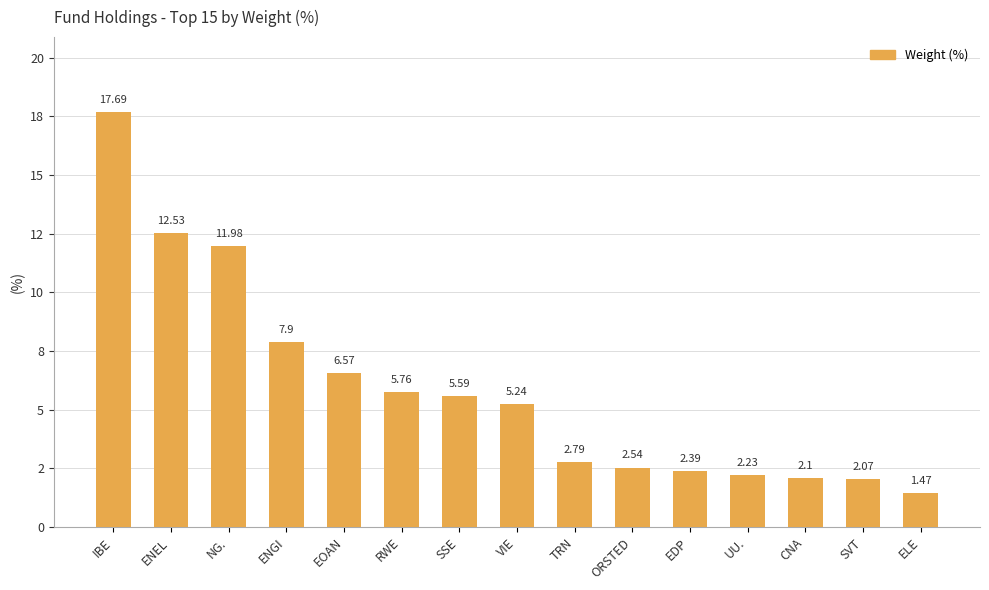

Rank the categories by value from lowest to highest.

ELE, SVT, CNA, UU., EDP, ORSTED, TRN, VIE, SSE, RWE, EOAN, ENGI, NG., ENEL, IBE